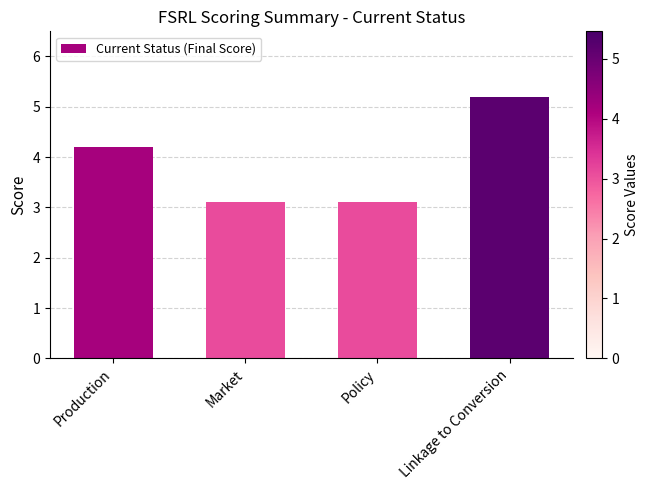

What is the minimum value shown in the chart?

3.1